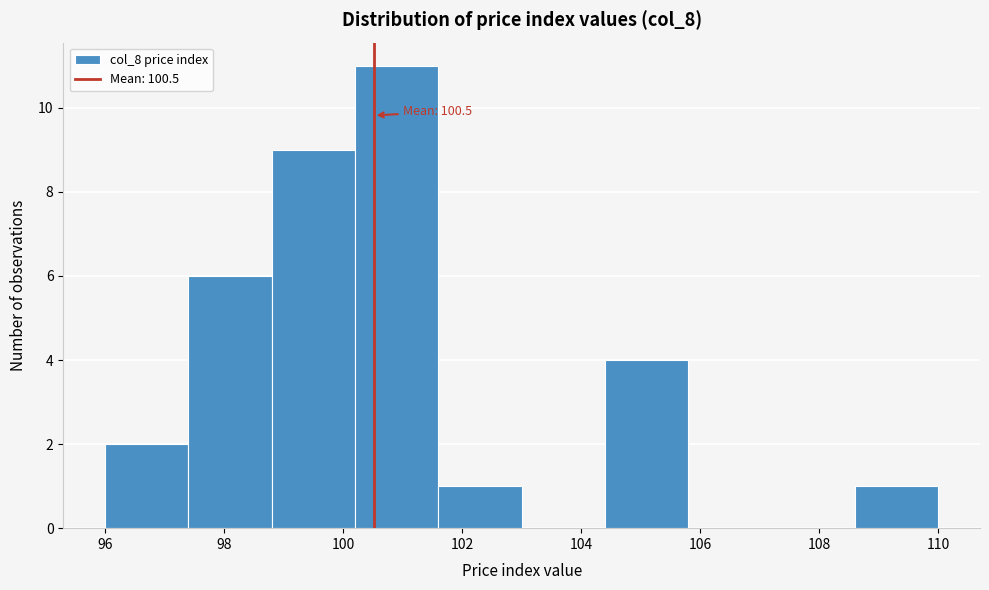

Which range on the x-axis has the tallest bar?

100.2 to 101.6